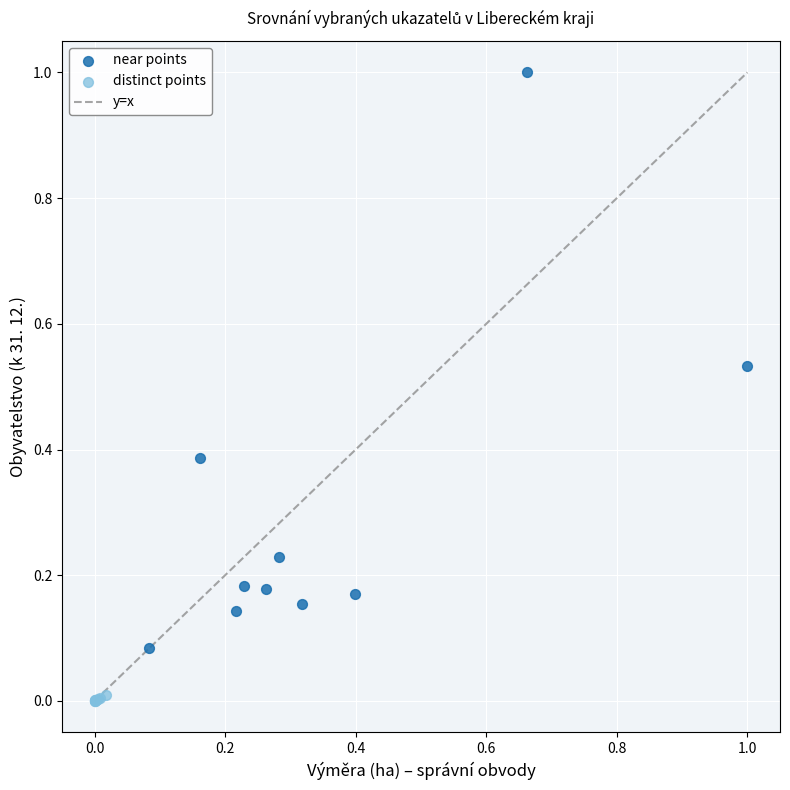

Which series reaches the minimum Y coordinate?

distinct points